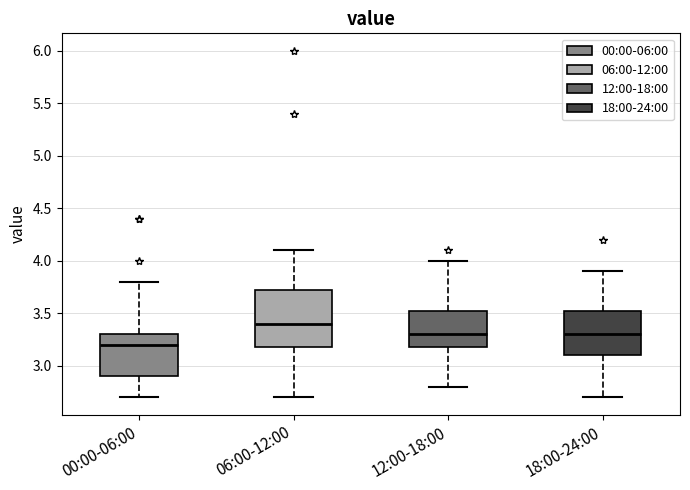

Reading left to right, transcribe this box plot: for each box, give where its median line is, the range the box spans, and where its two whiskers end, as read against the y-axis. The values are not printed on the chart, so give them approximately, as read against the axis.

00:00-06:00: median 3.20, box 2.90 to 3.30, whiskers 2.70 to 3.80
06:00-12:00: median 3.40, box 3.20 to 3.75, whiskers 2.70 to 4.10
12:00-18:00: median 3.30, box 3.20 to 3.55, whiskers 2.80 to 4.00
18:00-24:00: median 3.30, box 3.10 to 3.55, whiskers 2.70 to 3.90